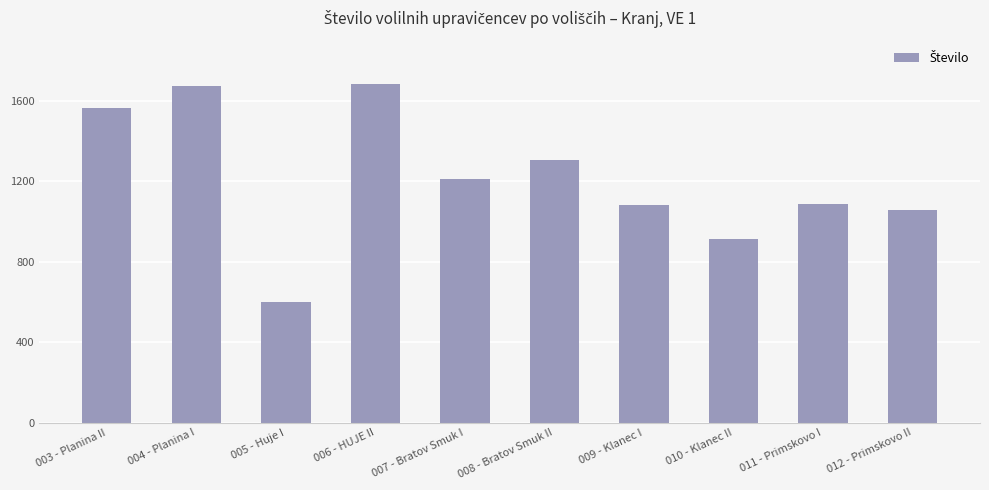

What is the value of the 5th bar from the left?

1213